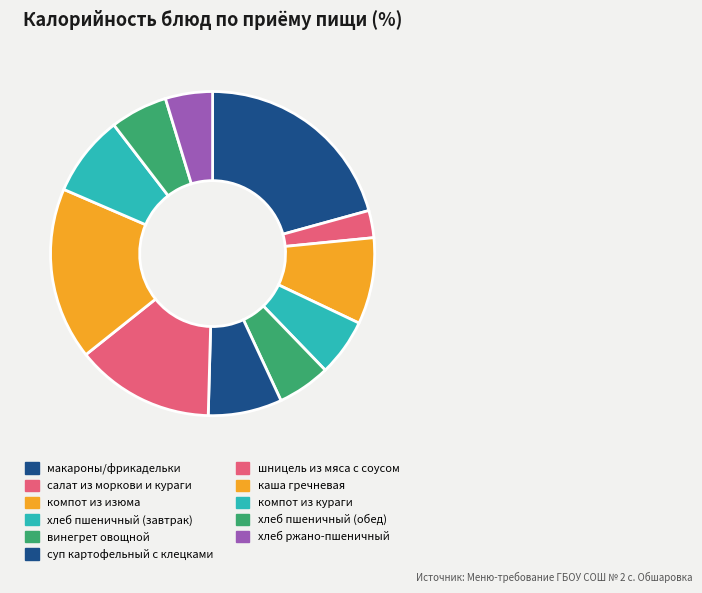

Rank the categories by value from highest to lowest.

макароны/фрикадельки, каша гречневая, шницель из мяса с соусом, компот из изюма, компот из кураги, суп картофельный с клецками, хлеб пшеничный (завтрак), хлеб пшеничный (обед), винегрет овощной, хлеб ржано-пшеничный, салат из моркови и кураги